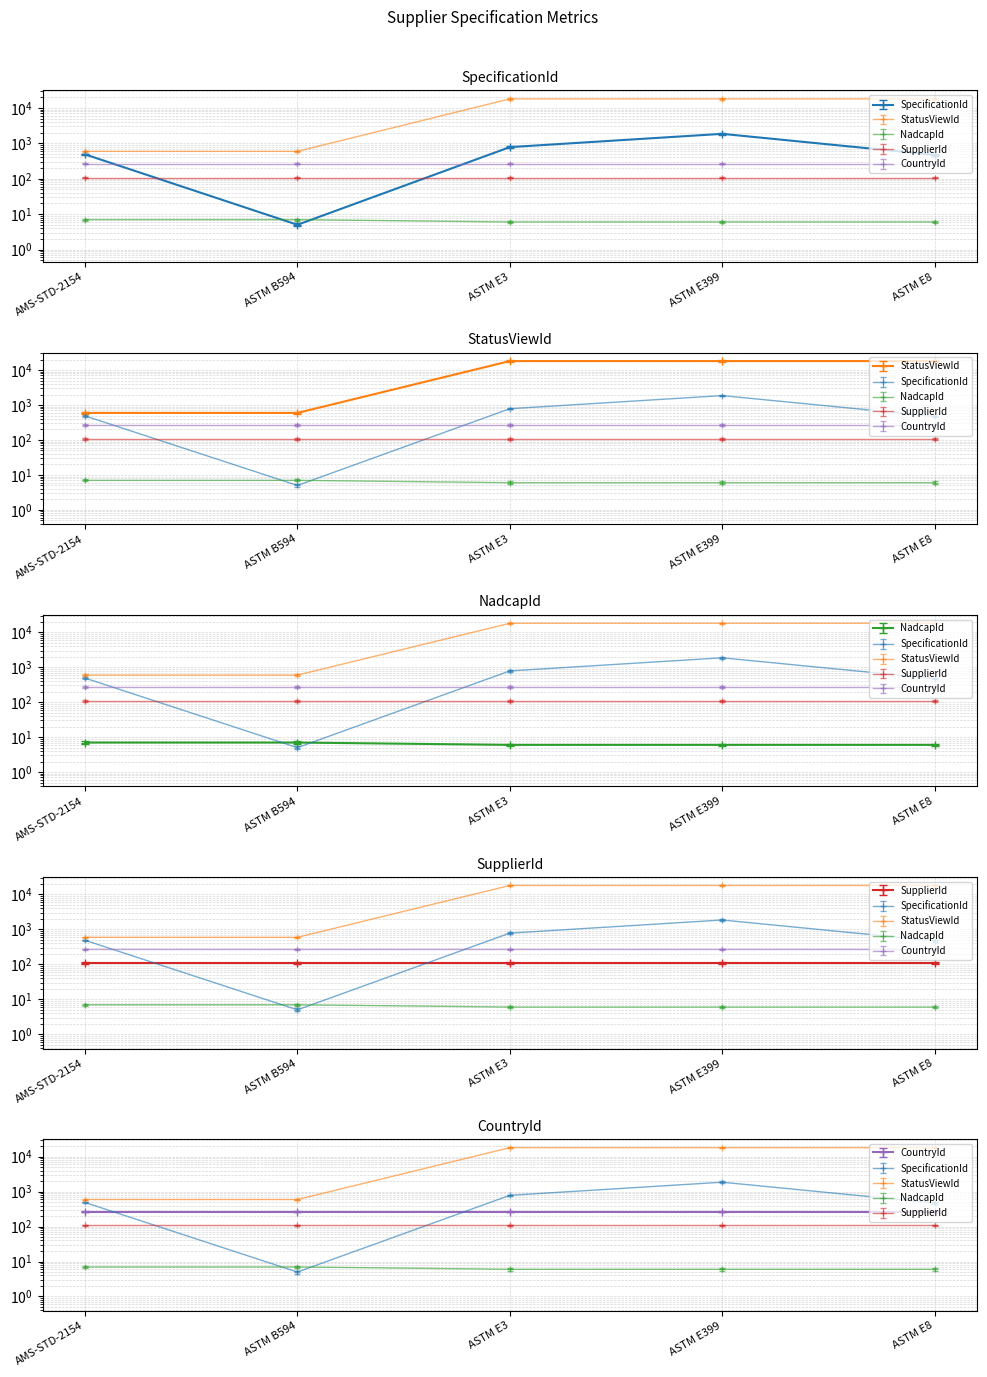

What is the label of the 5th point from the left?

ASTM E8